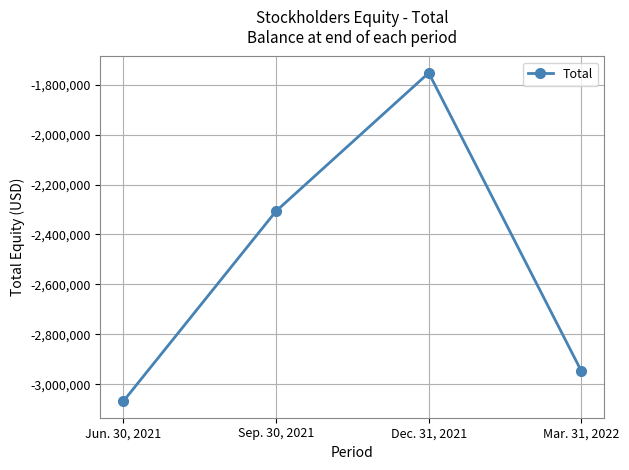

The chart shows a value of -822738 at Sep. 30, 2021. True or false?

False